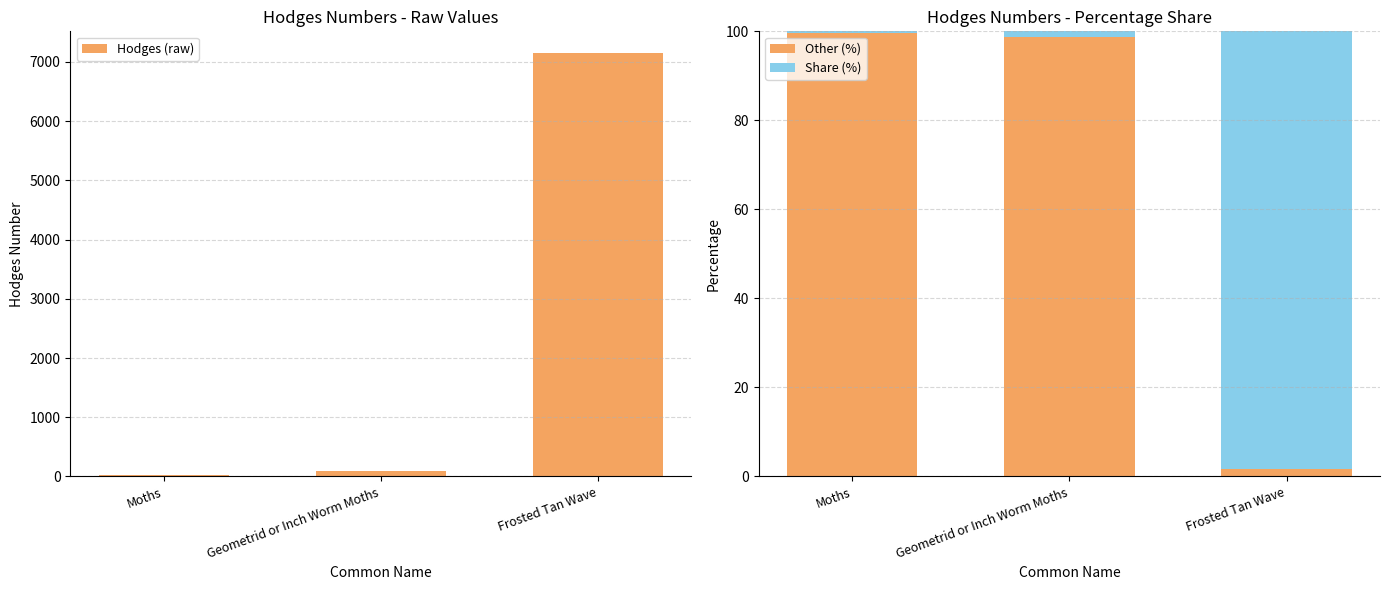

What are all the series names shown in the legend?

Hodges (raw), Other (%), Share (%)